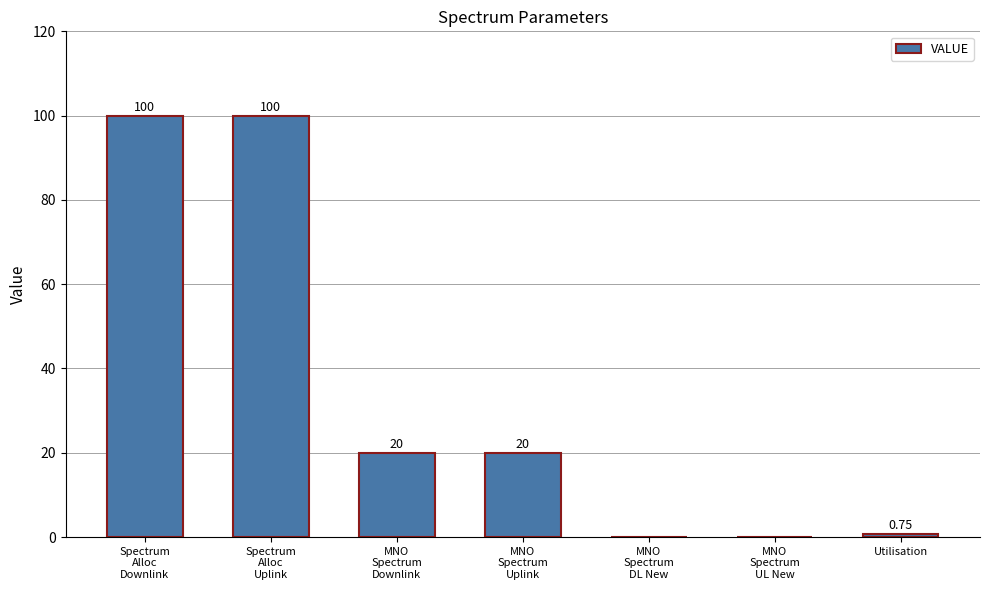

Are the bars horizontal?

No